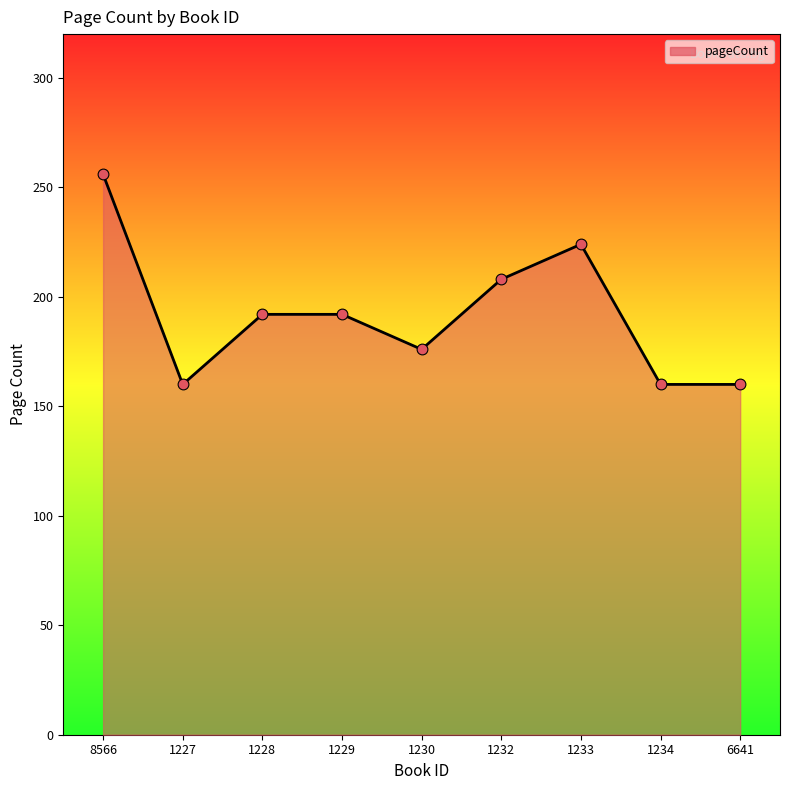

What is the change in value from 1233 to 6641?

-64